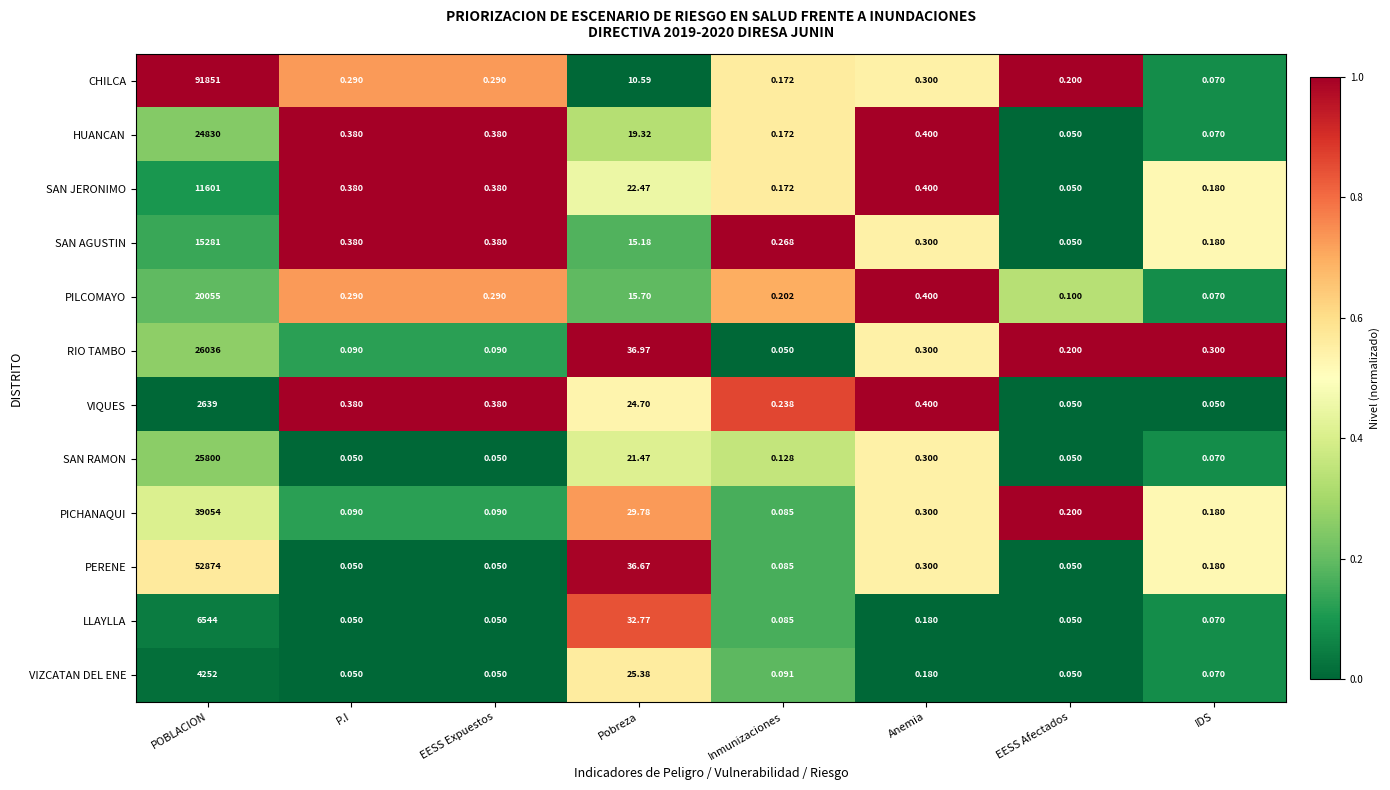

Rank the series by their maximum value, from highest to lowest.

CHILCA, PERENE, PICHANAQUI, RIO TAMBO, SAN RAMON, HUANCAN, PILCOMAYO, SAN AGUSTIN, SAN JERONIMO, LLAYLLA, VIZCATAN DEL ENE, VIQUES